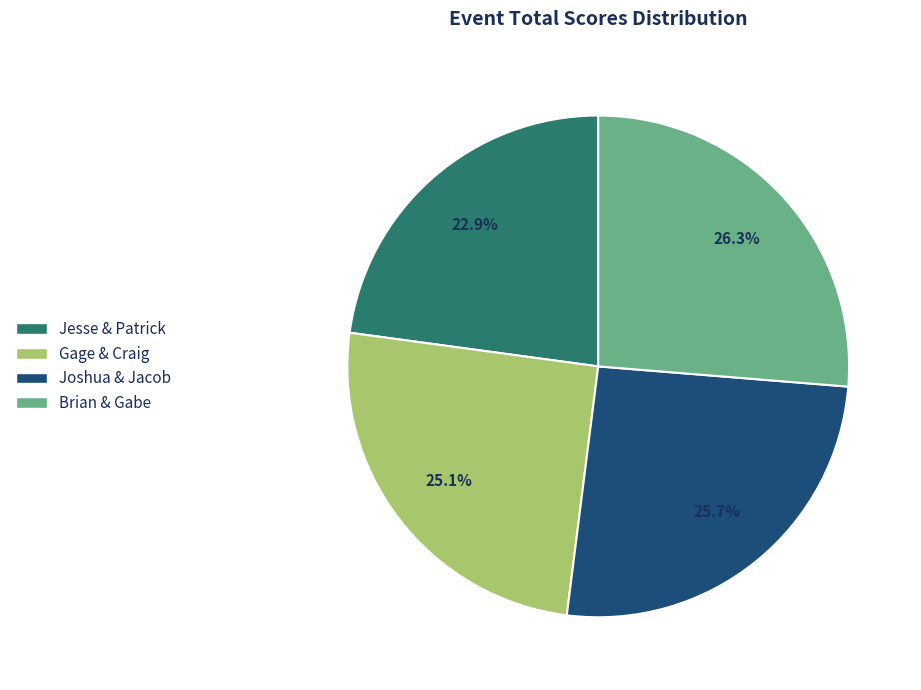

What is the total percentage of Joshua & Jacob and Jesse & Patrick?

48.6%